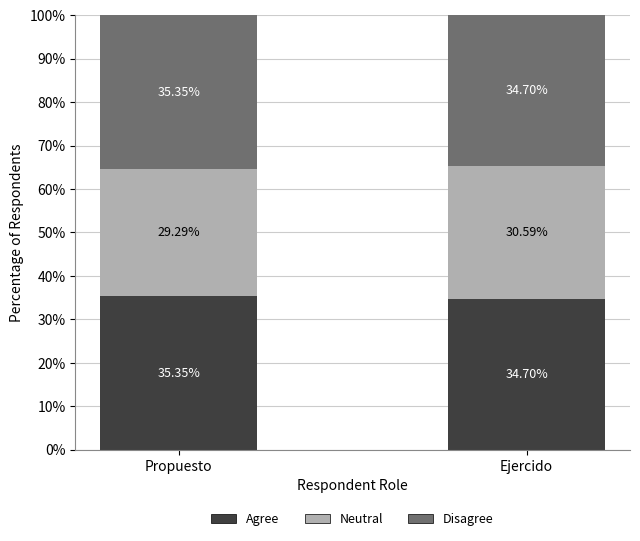

At which label does Agree reach its peak?

Propuesto